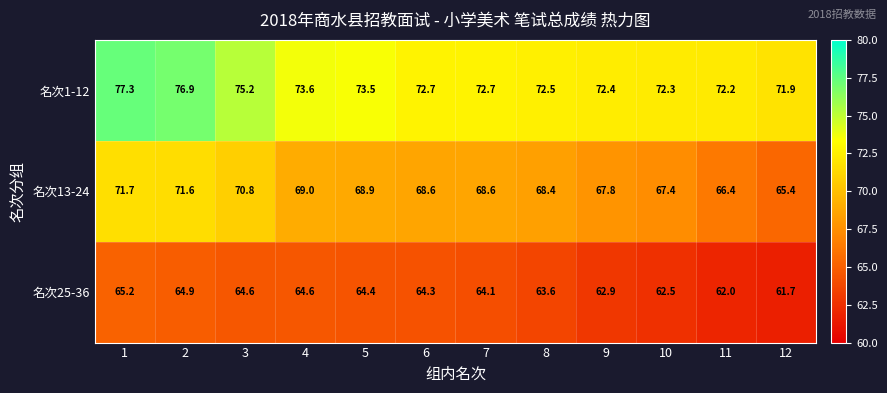

Rank the series at 10 from lowest to highest value.

名次25-36, 名次13-24, 名次1-12